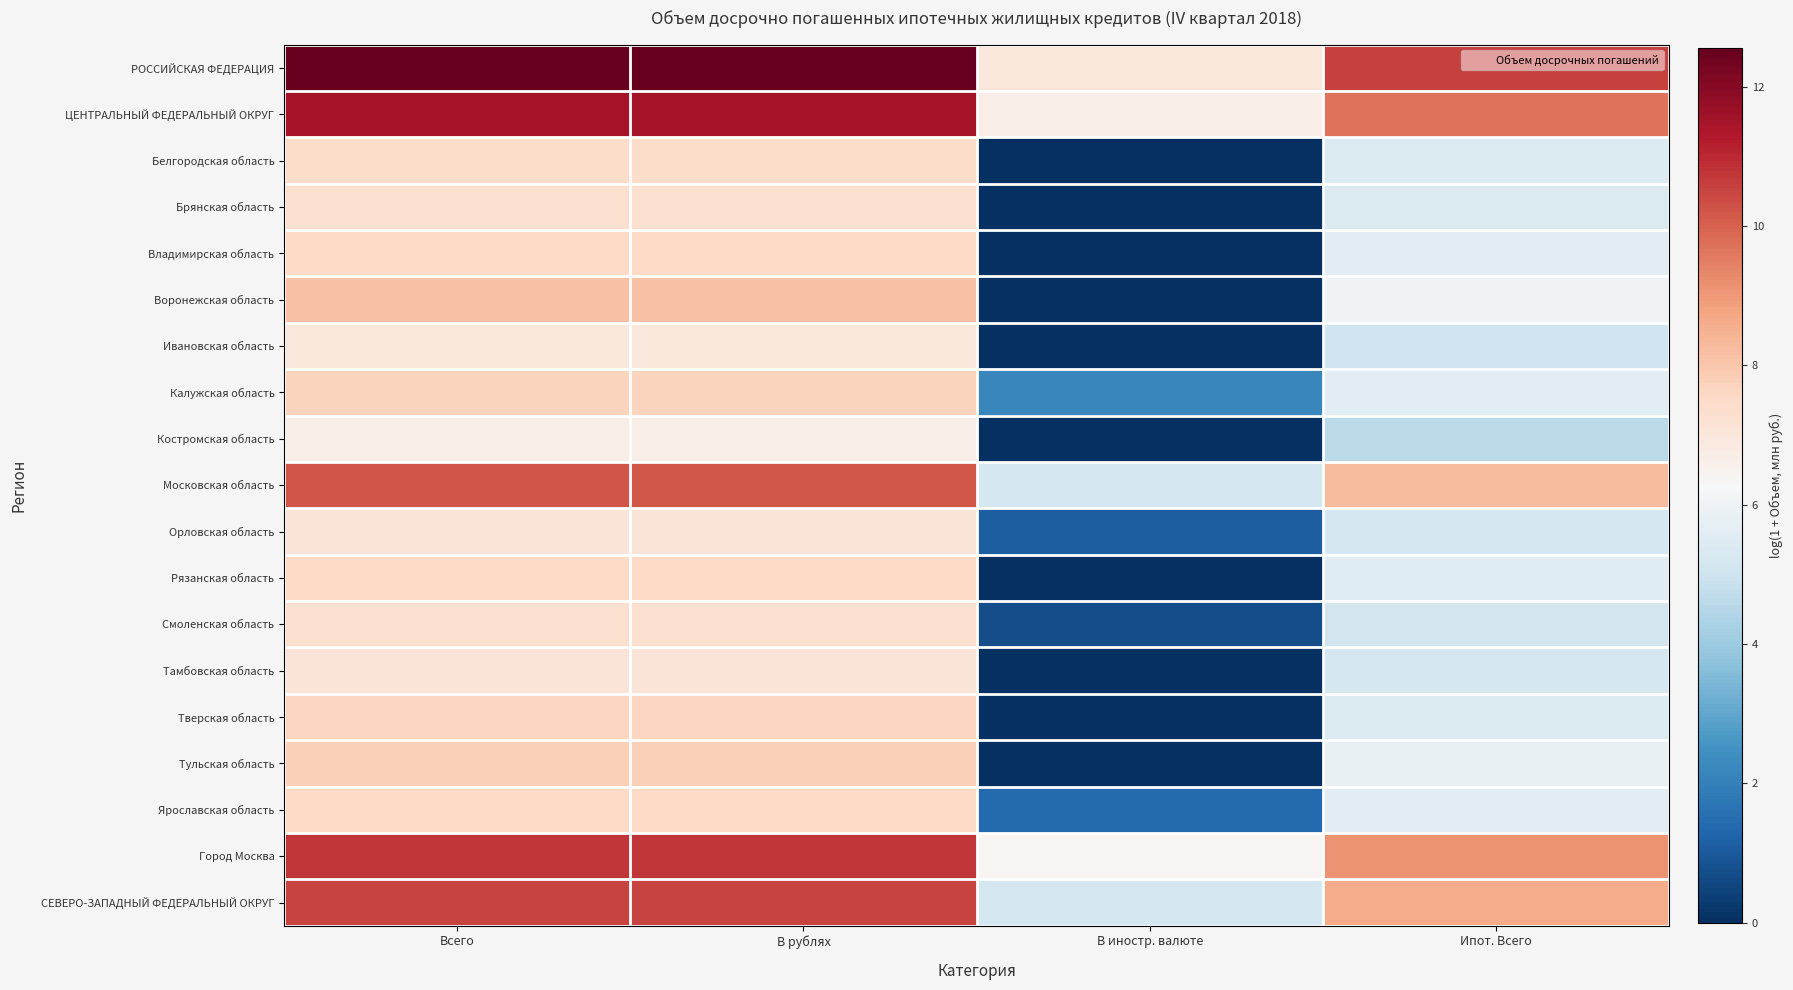

At Всего, list the series in order from largest to smallest.

РОССИЙСКАЯ ФЕДЕРАЦИЯ, ЦЕНТРАЛЬНЫЙ ФЕДЕРАЛЬНЫЙ ОКРУГ, Город Москва, СЕВЕРО-ЗАПАДНЫЙ ФЕДЕРАЛЬНЫЙ ОКРУГ, Московская область, Воронежская область, Тульская область, Калужская область, Тверская область, Рязанская область, Ярославская область, Владимирская область, Белгородская область, Брянская область, Смоленская область, Орловская область, Тамбовская область, Ивановская область, Костромская область